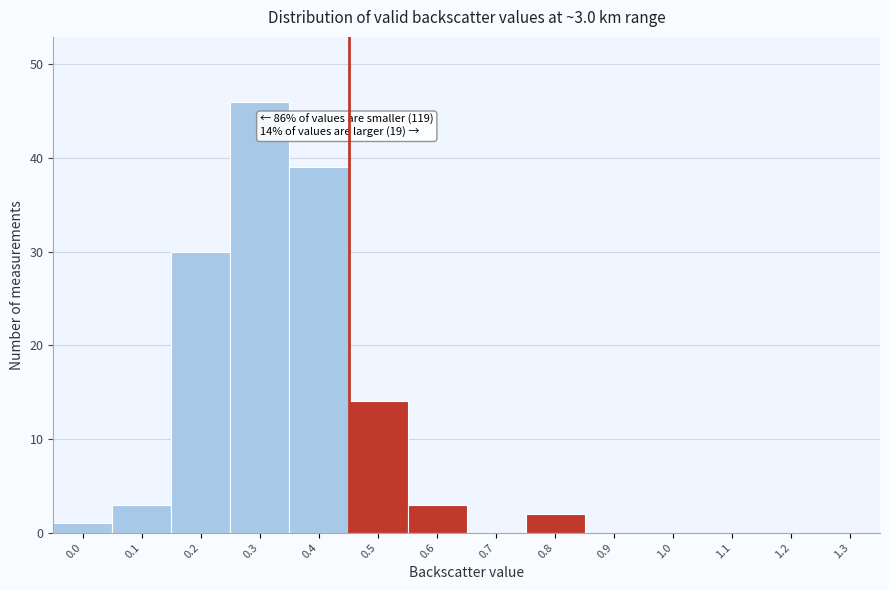

Reading left to right, extract all data points from this chart.

0.0=1	0.1=3	0.2=30	0.3=46	0.4=39	0.5=14	0.6=3	0.7=0	0.8=2	0.9=0	1.0=0	1.1=0	1.2=0	1.3=0